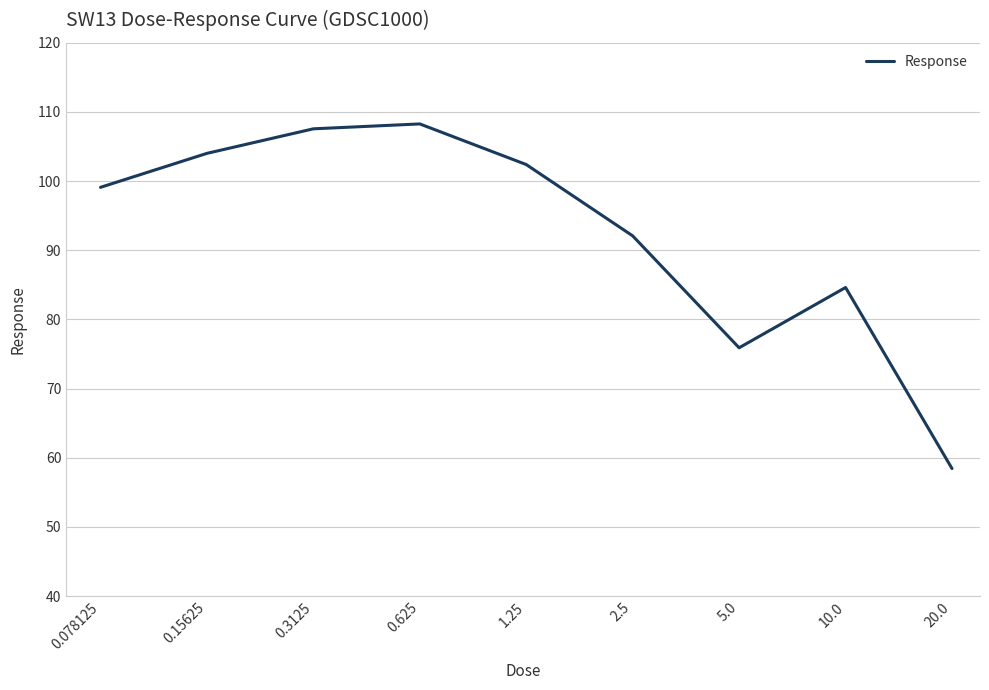

What is the maximum value shown in the chart?

108.3